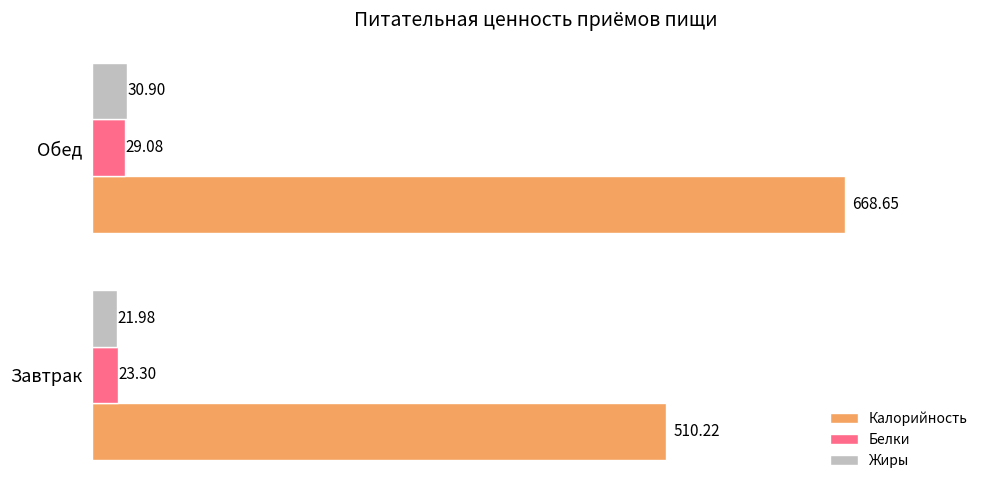

What is the difference between the highest and lowest values at Обед?

639.6